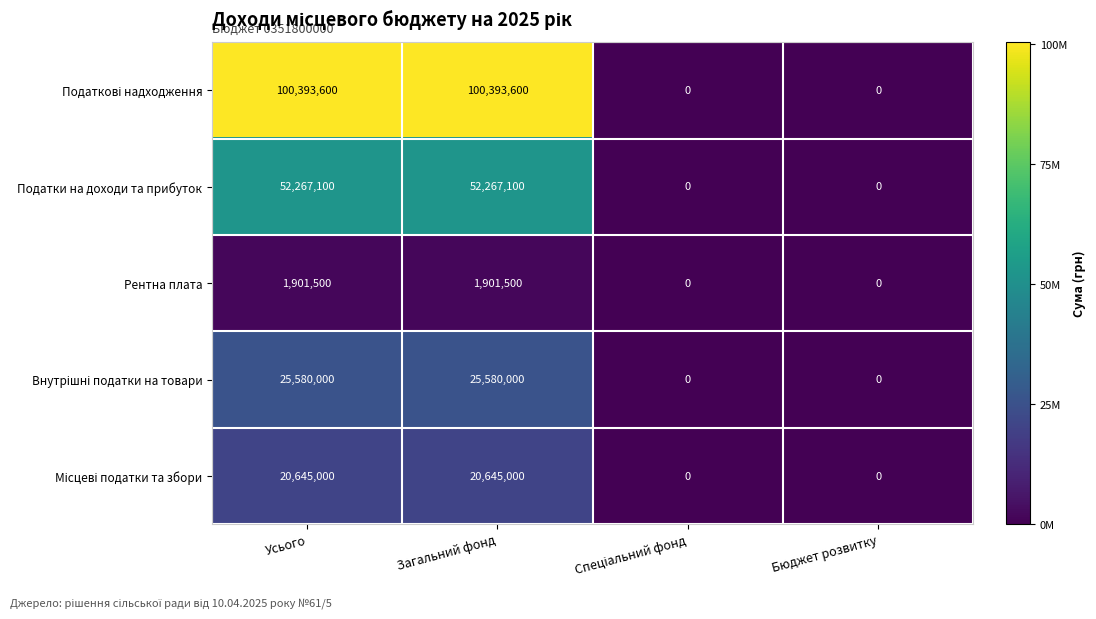

What is the maximum value for Рентна плата?

1901500